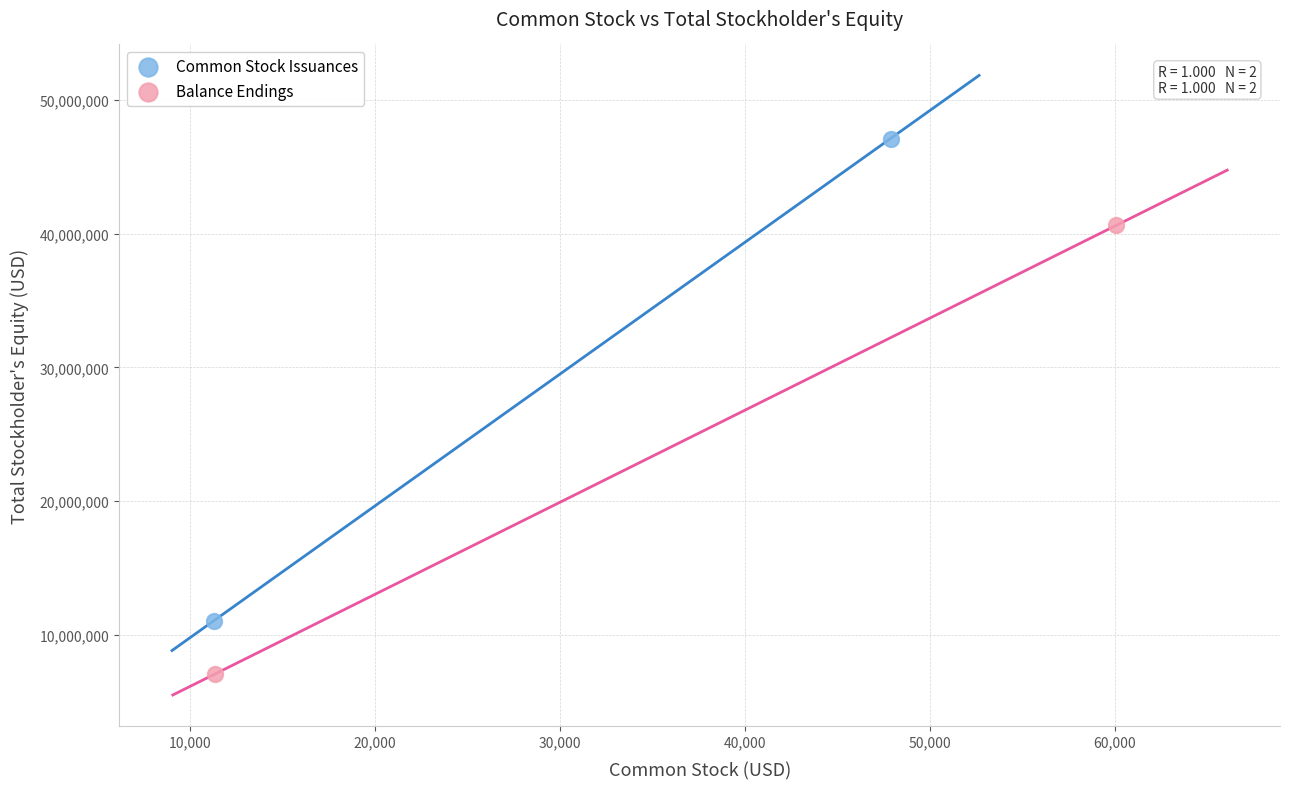

Which series contains the highest Y value?

Common Stock Issuances